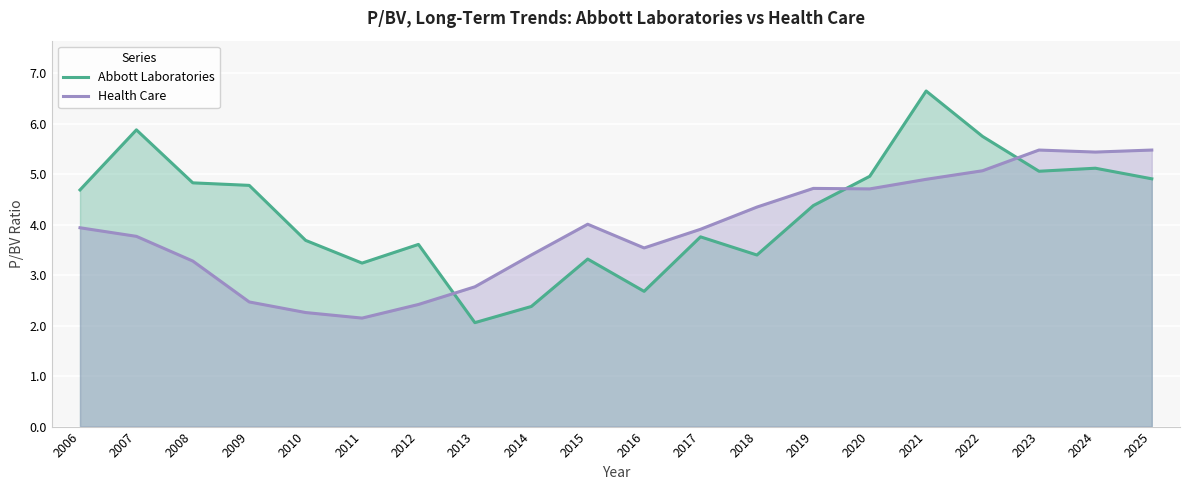

At which category does Health Care reach its first local valley?

2011